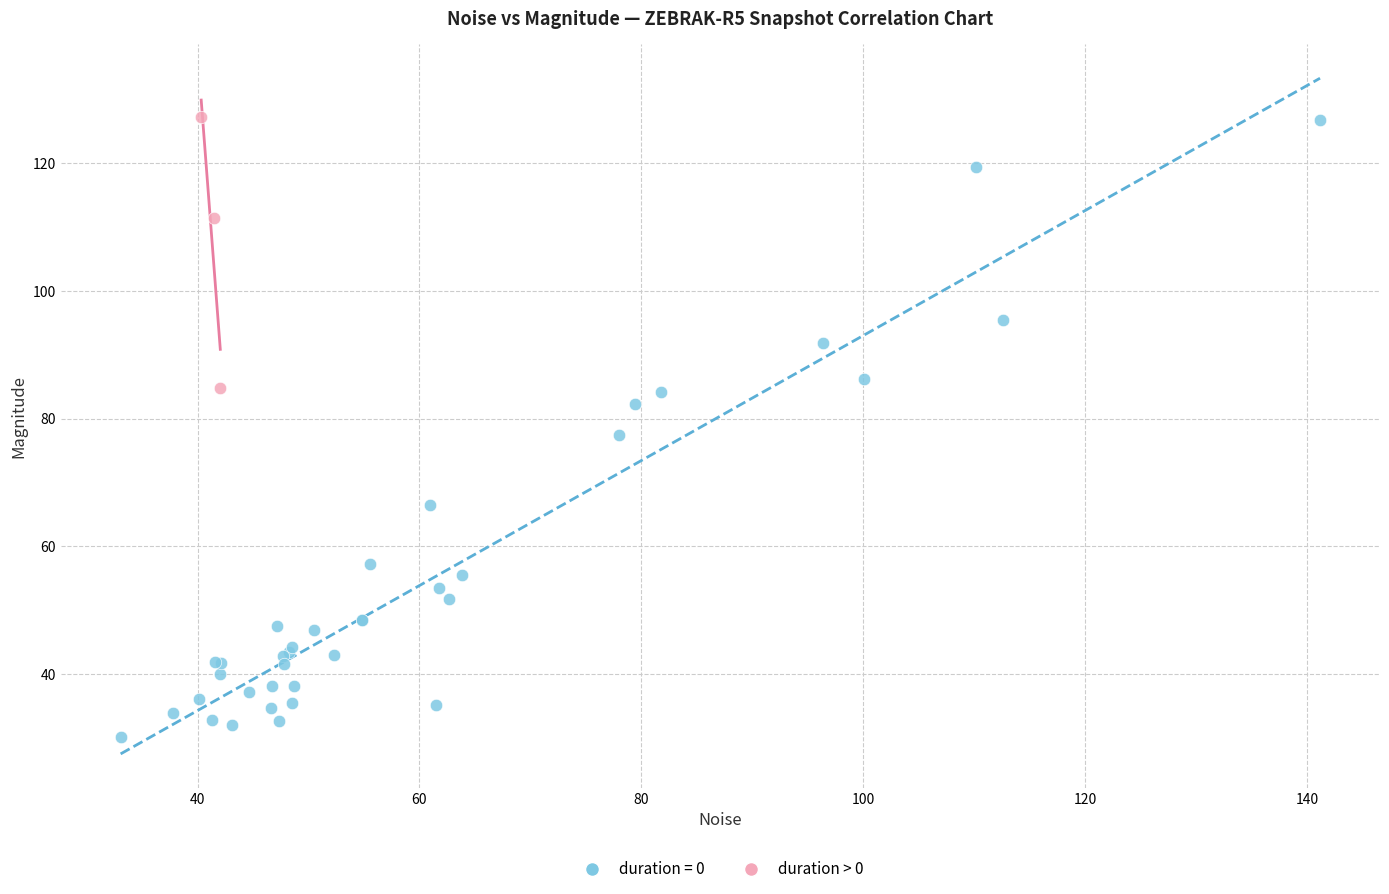

Which series has the largest Y range (max minus min)?

duration = 0